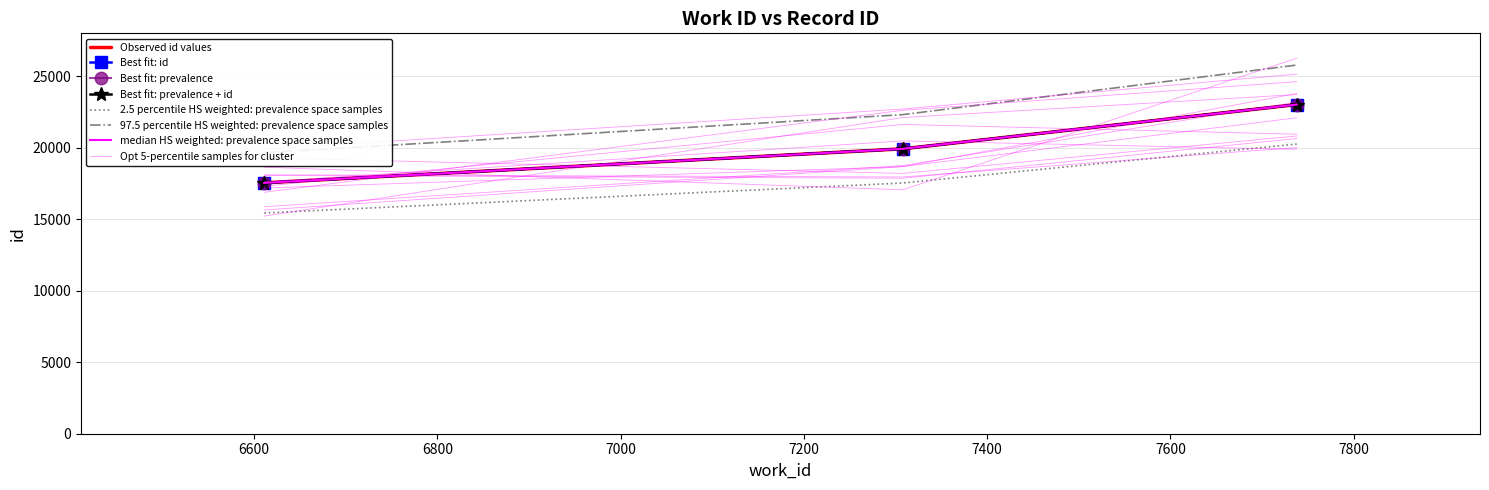

What is the change in value from 6611 to 7738?

+5476